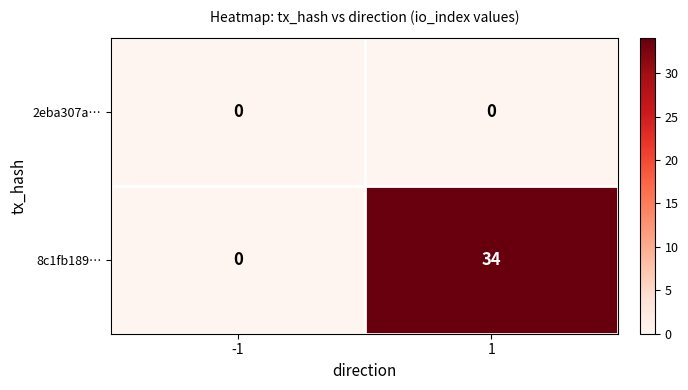

How many categories are shown in the chart?

2